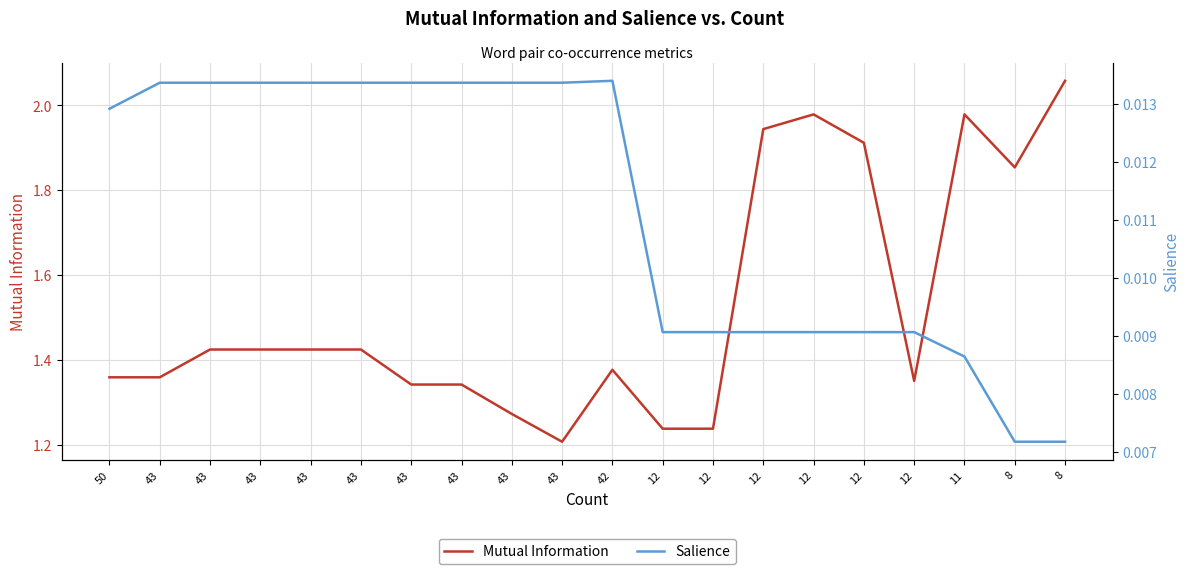

At how many categories does at least one series exceed 1?

20